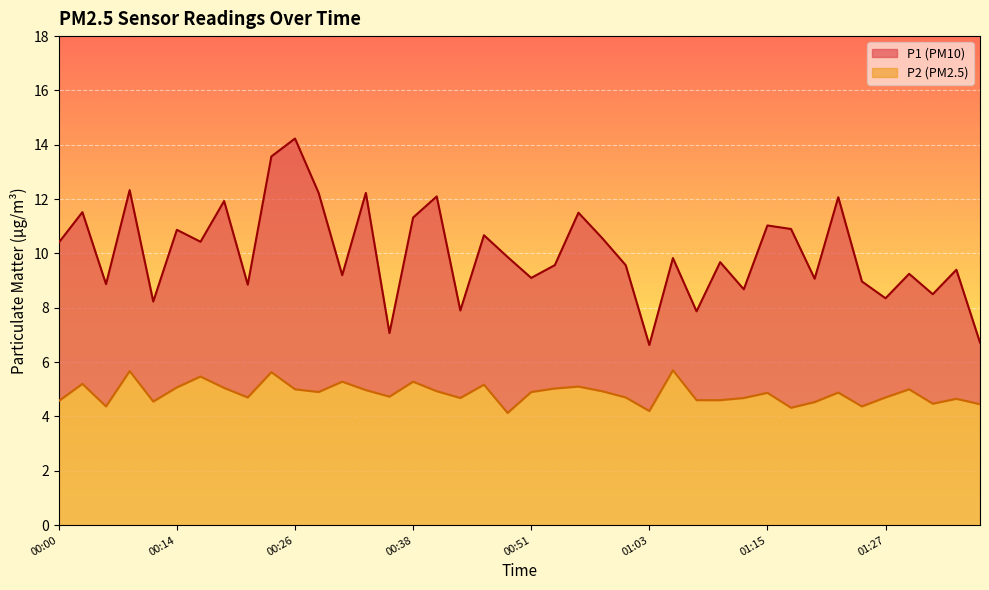

True or false: P2 and P1 intersect in this chart.

False